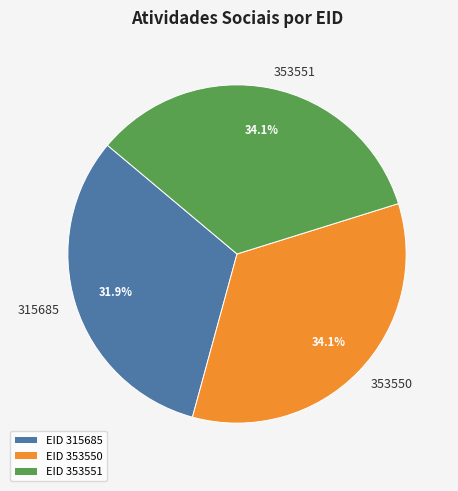

Which has a higher value, 353550 or 315685?

353550